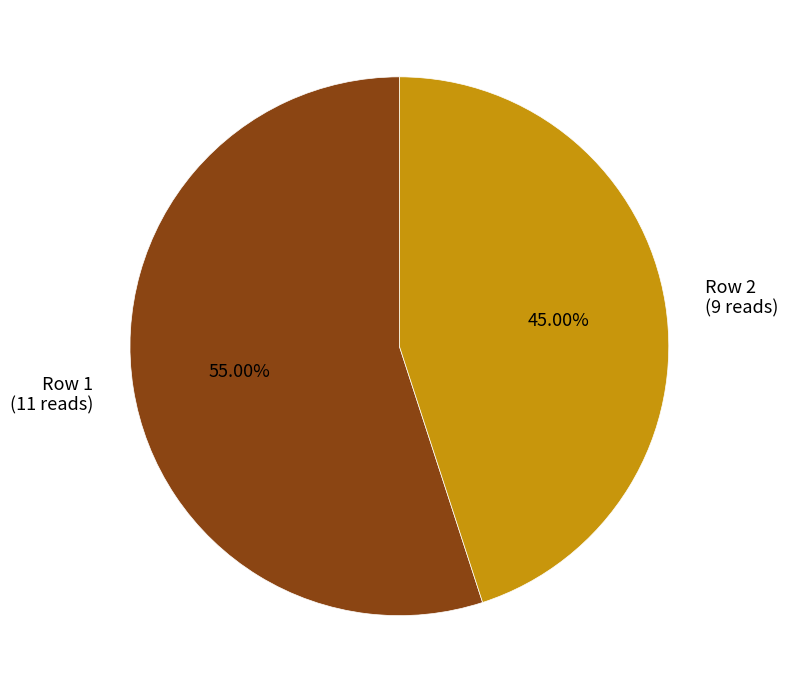

To the nearest percent, what is the combined percentage of Row 2 and Row 1?

100%